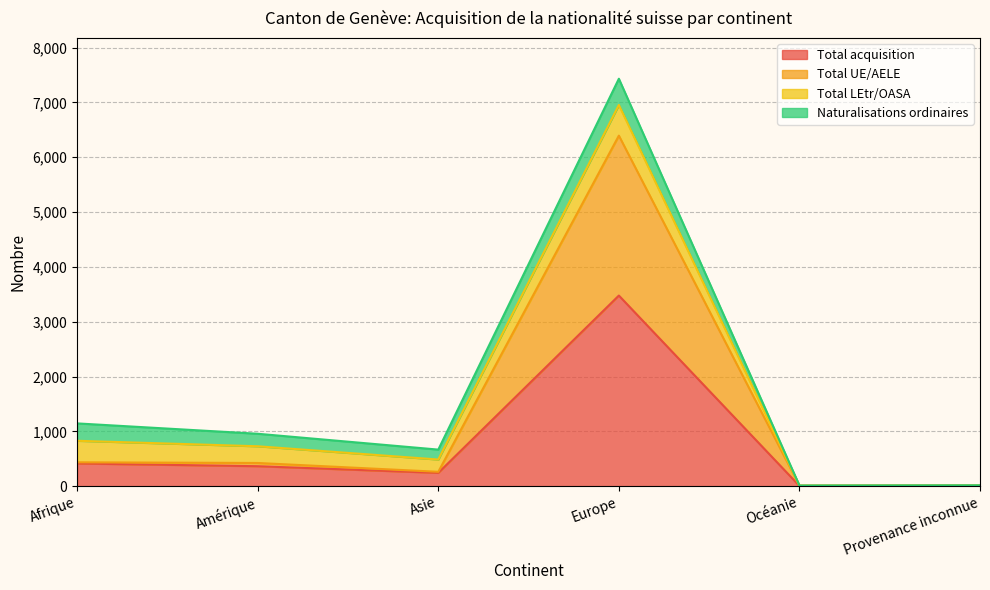

What are all the series names shown in the legend?

Total acquisition, Total UE/AELE, Total LEtr/OASA, Naturalisations ordinaires